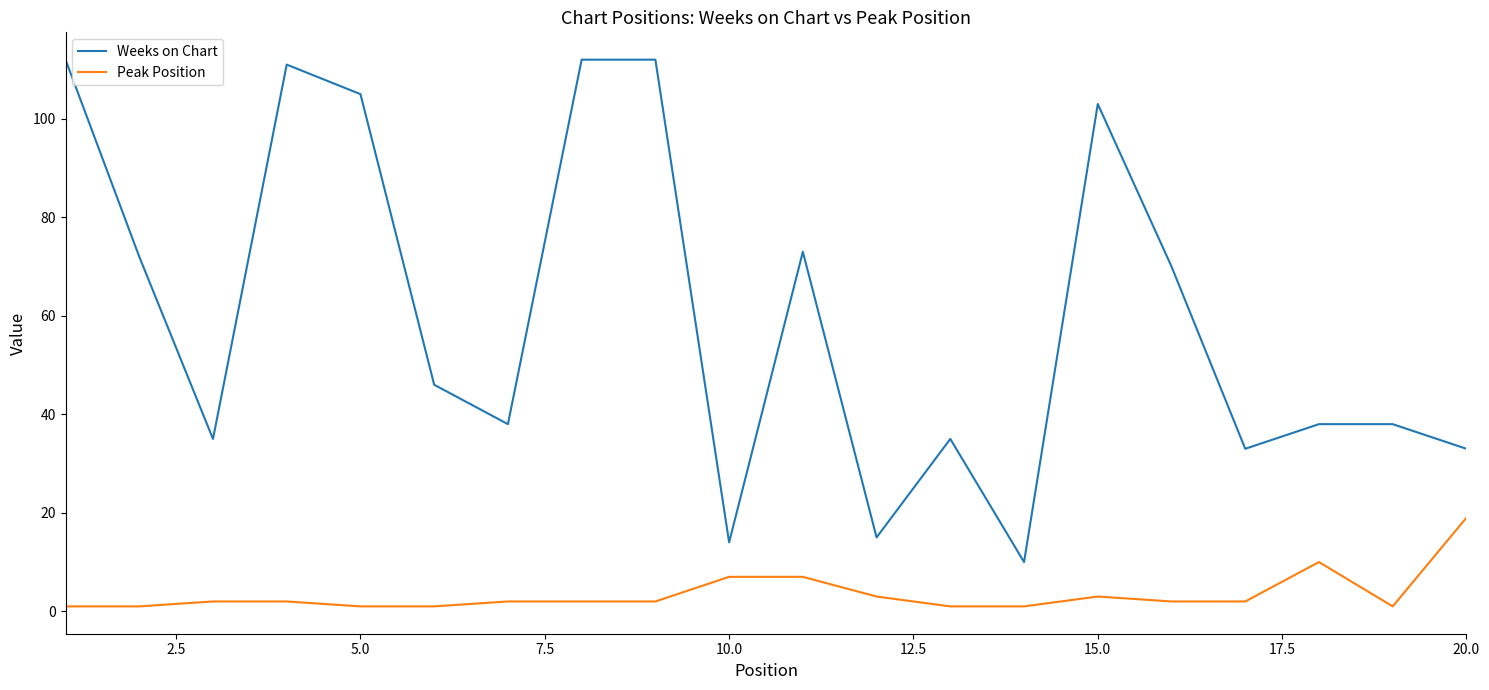

Rank the series by their maximum value, from highest to lowest.

Weeks on Chart, Peak Position